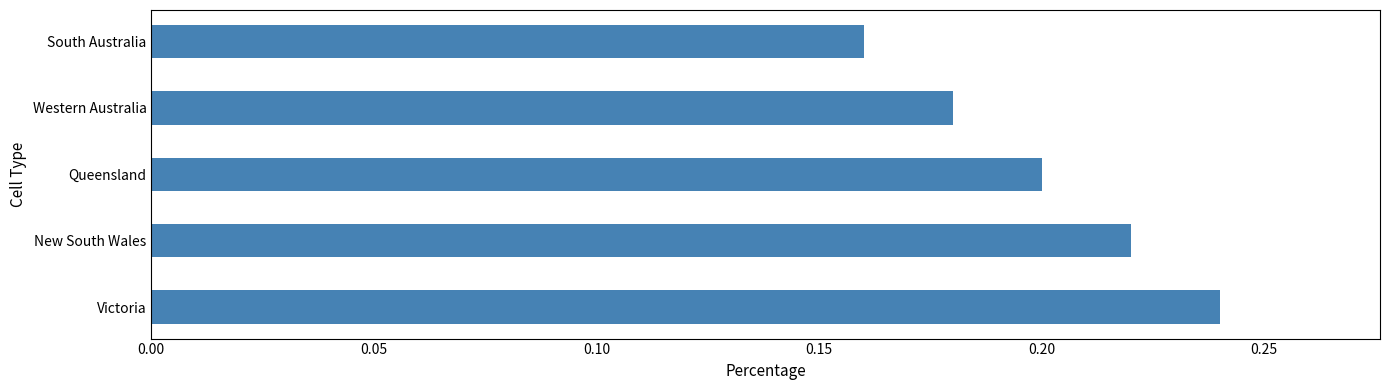

Rank the categories by value from highest to lowest.

Victoria, New South Wales, Queensland, Western Australia, South Australia